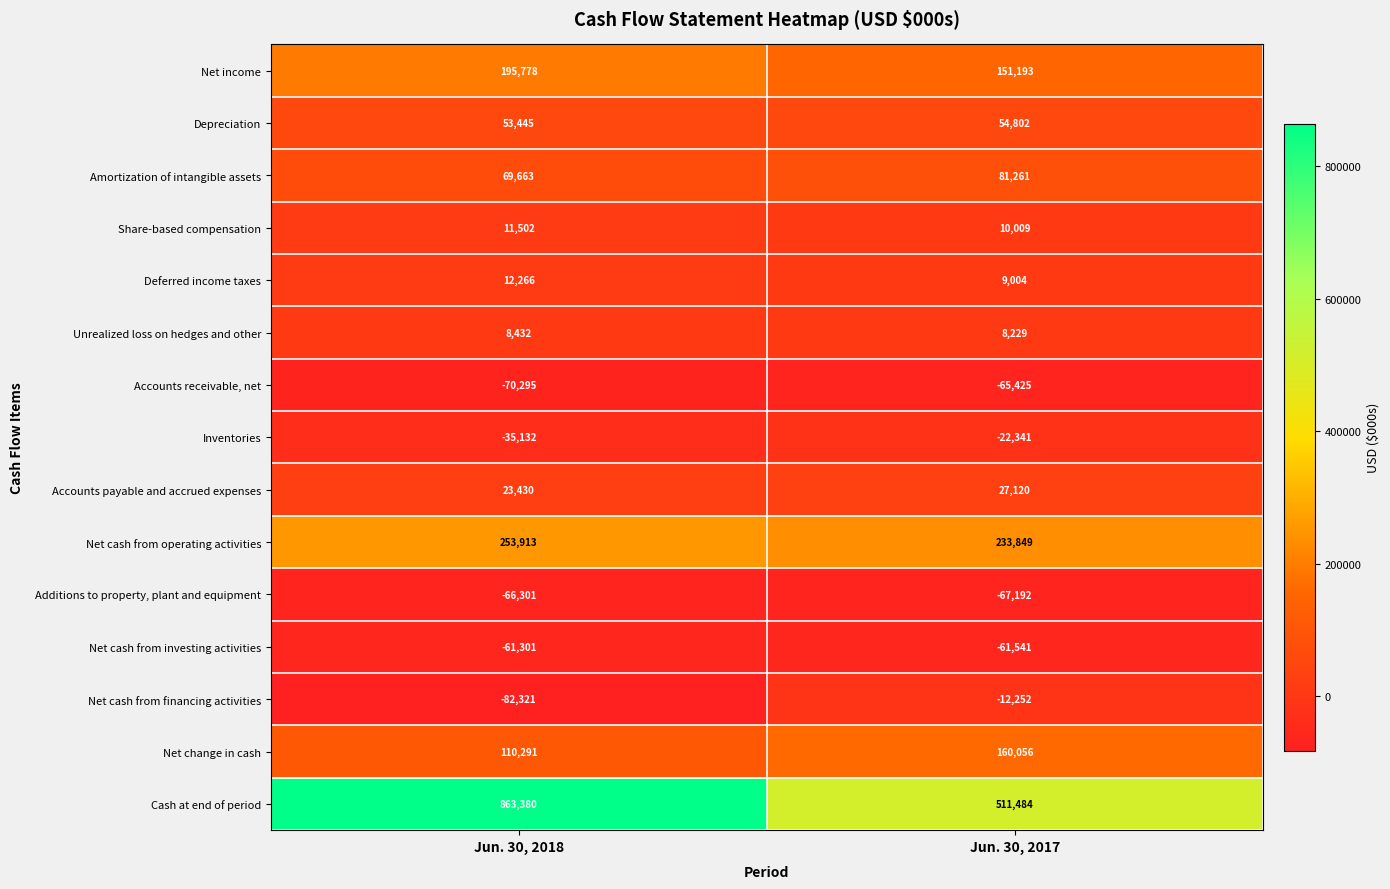

The Net change in cash series shows 231393 at Jun. 30, 2017. True or false?

False